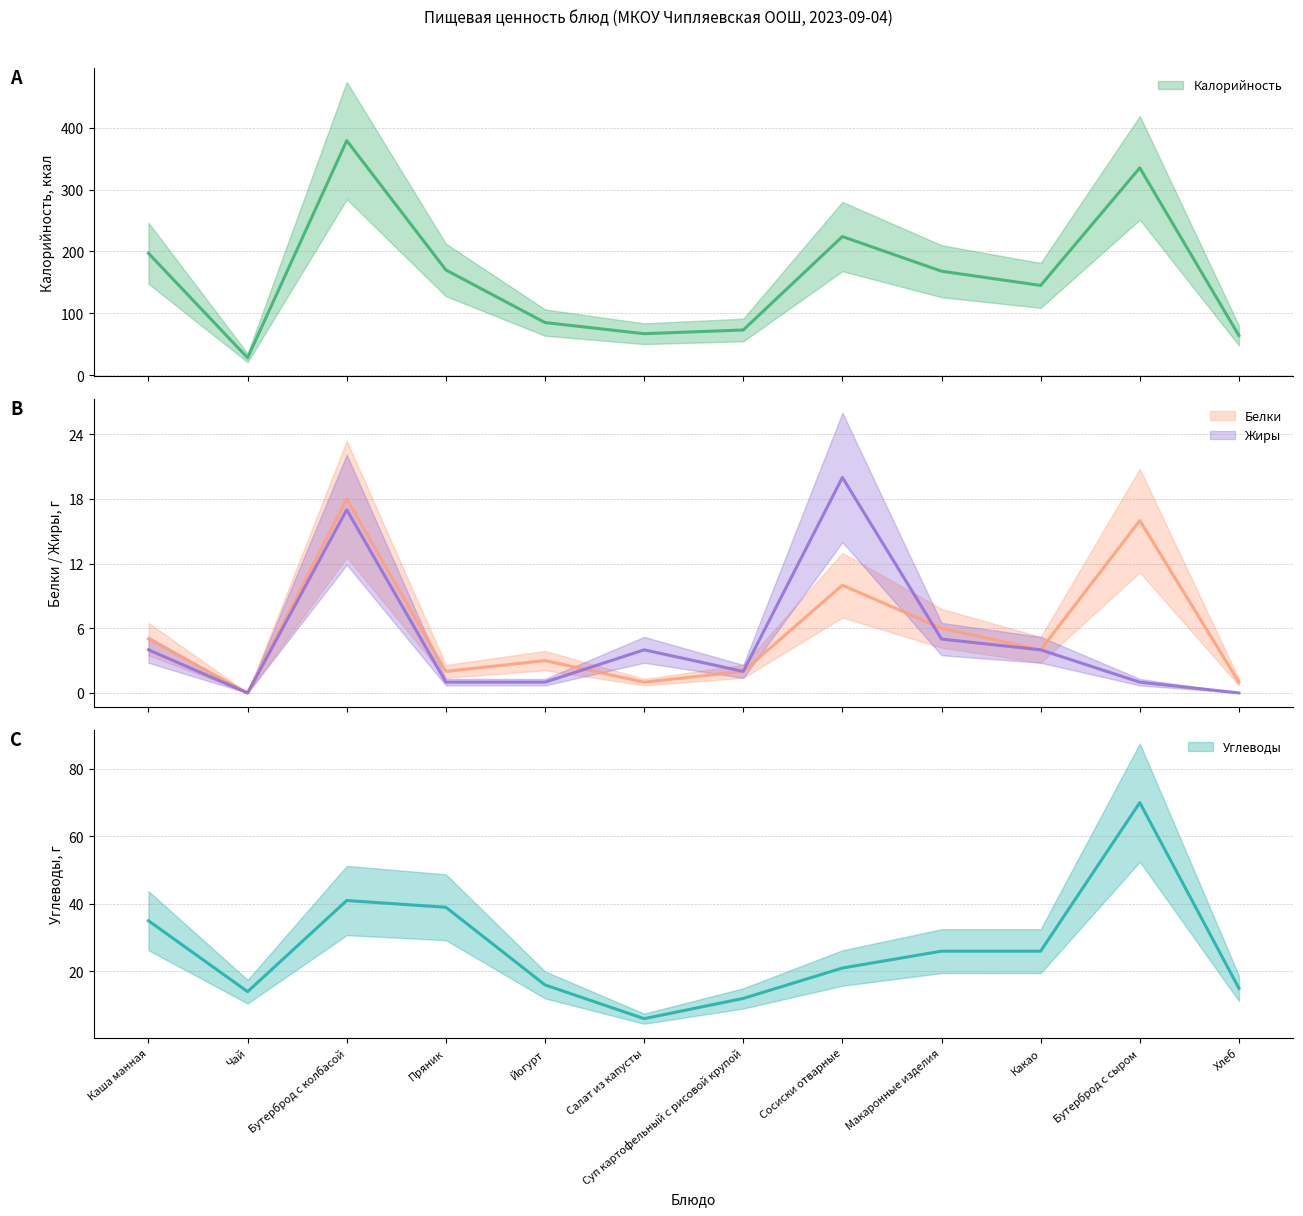

What is the sum of all Жиры values?

59